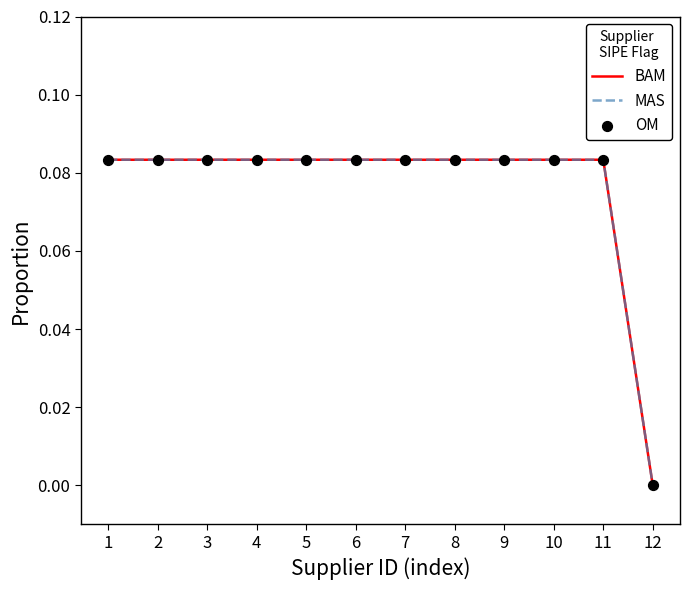

At how many categories does at least one series exceed 0?

11